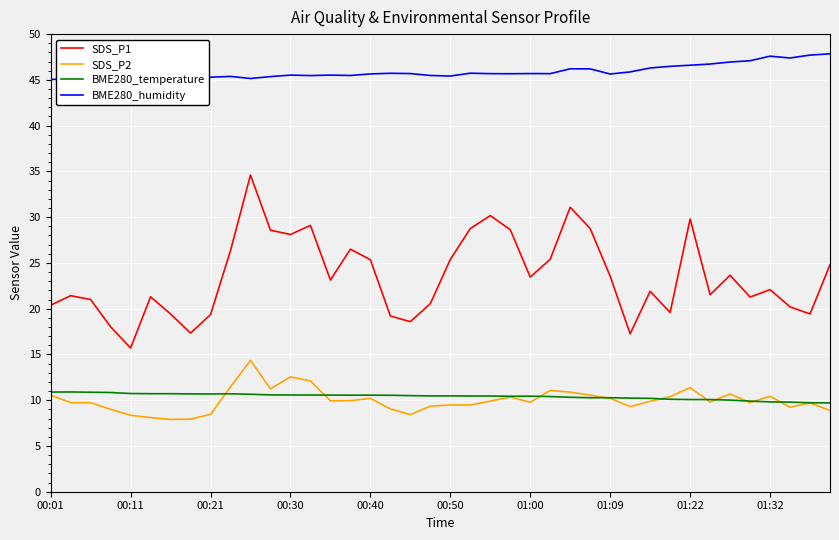

At which category is the sum across all series the highest?

10